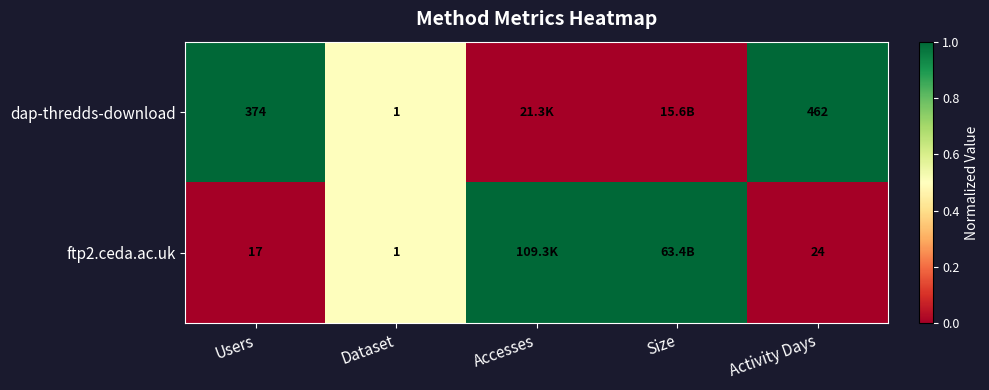

At Users, list the series in order from smallest to largest.

ftp2.ceda.ac.uk, dap-thredds-download